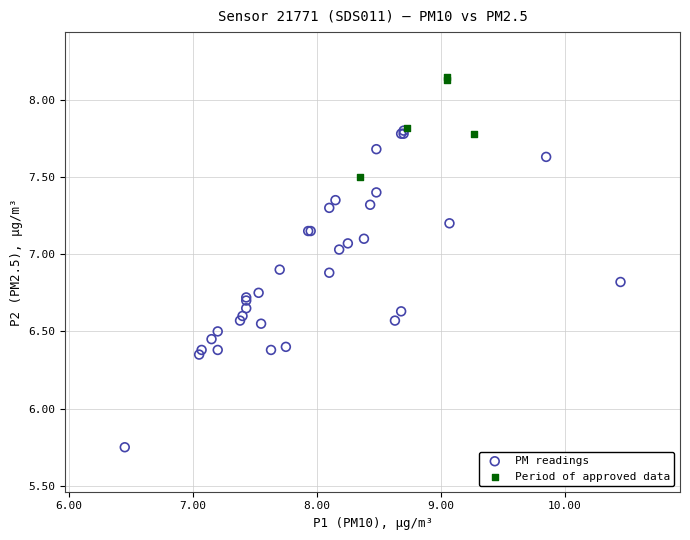

What are all the series names shown in the legend?

PM readings, Period of approved data